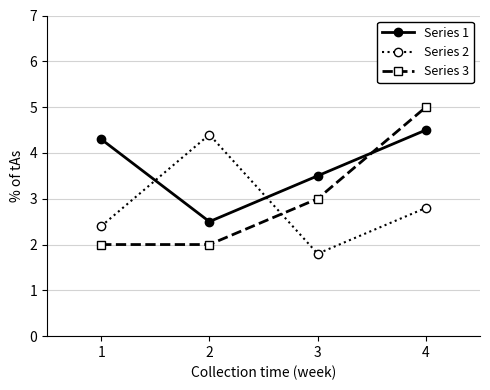

What is the average value of the Series 2 series?

2.9